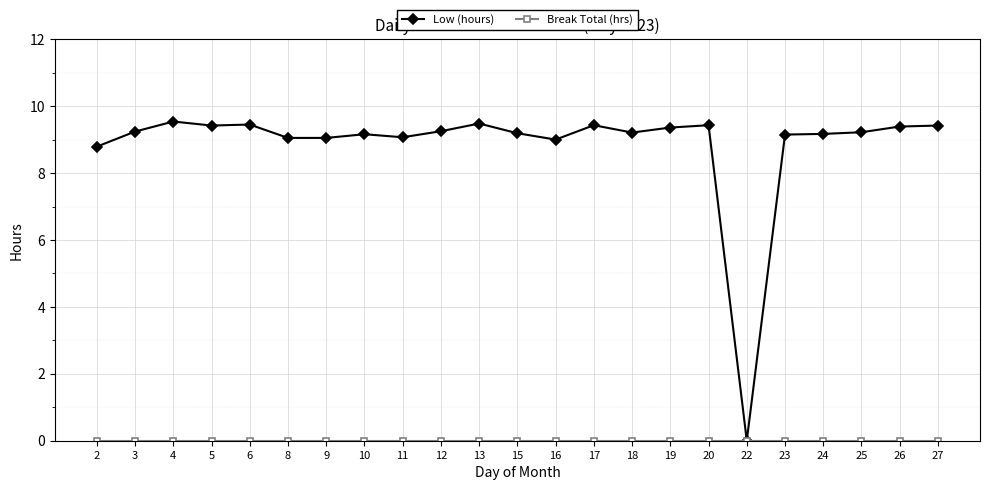

What is the value of the Low (hours) point at the 11th from the left?

9.5